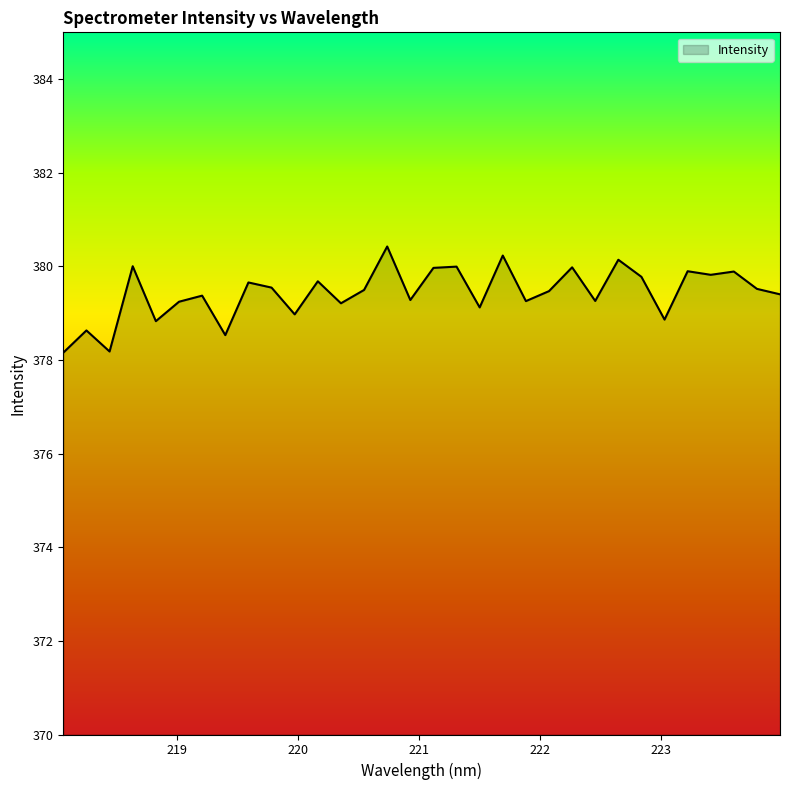

What is the smallest value displayed?

378.2